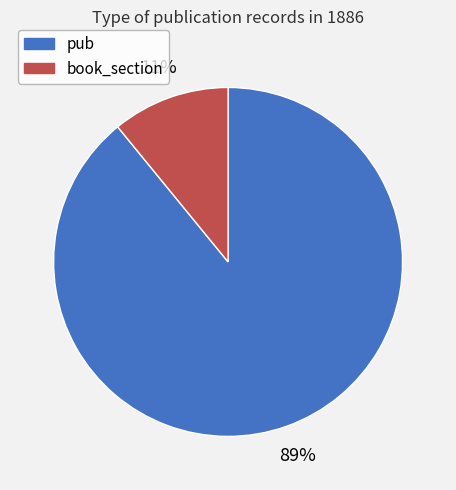

Count the number of slices in the pie.

2